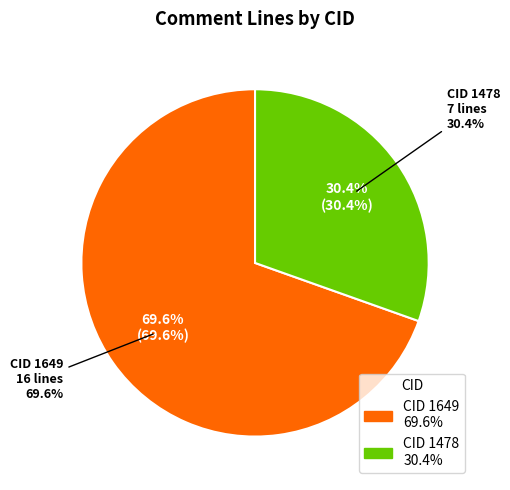

Which category has the smallest portion of the pie?

1478